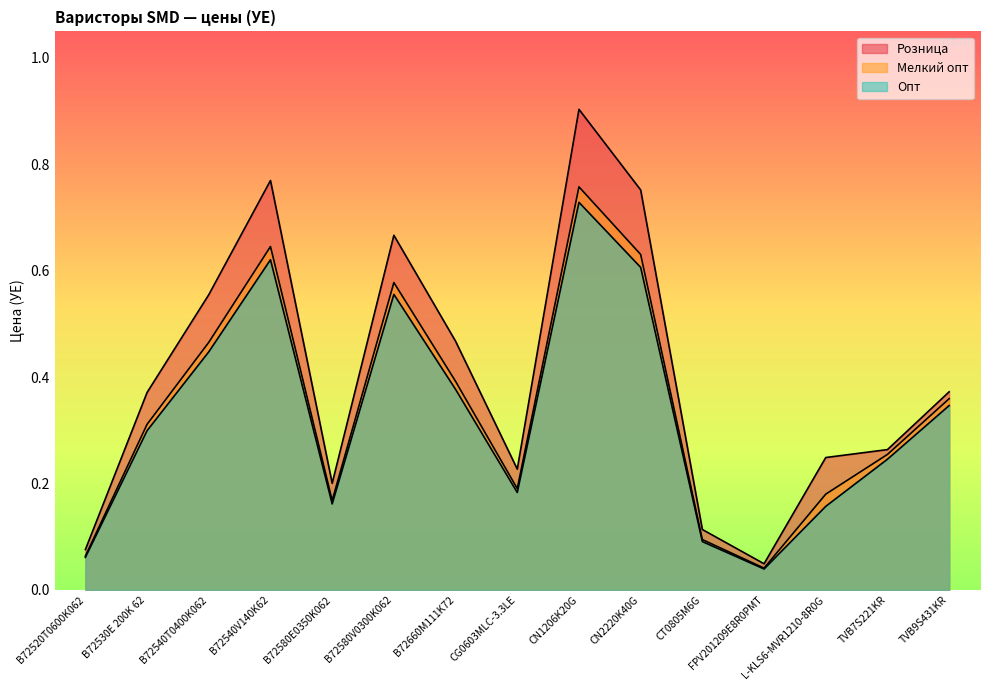

At which category does the chart reach its minimum across all series?

FPV201209E8R0PMT